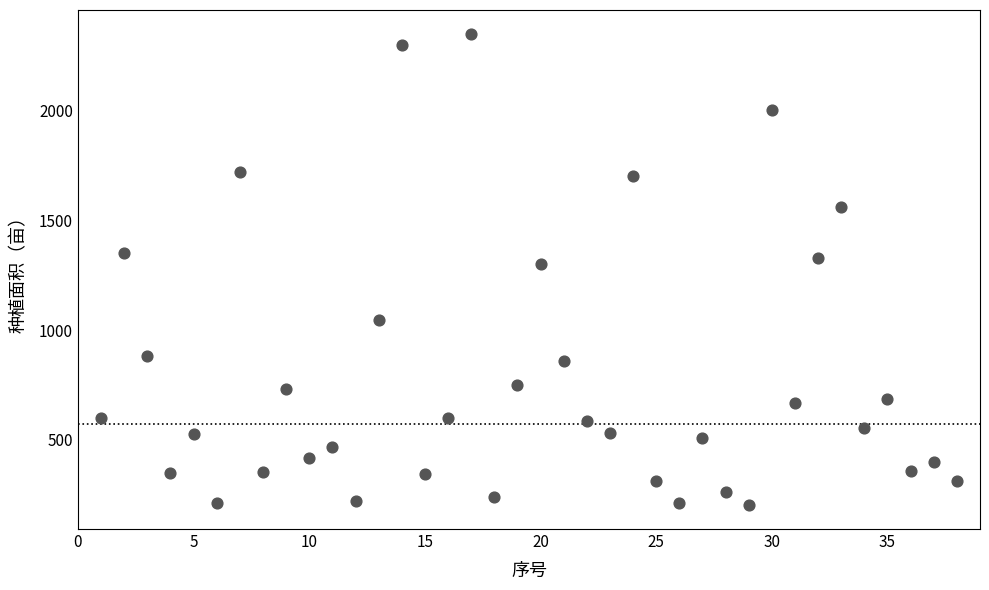

What is the range of X values (max minus min)?

37.0